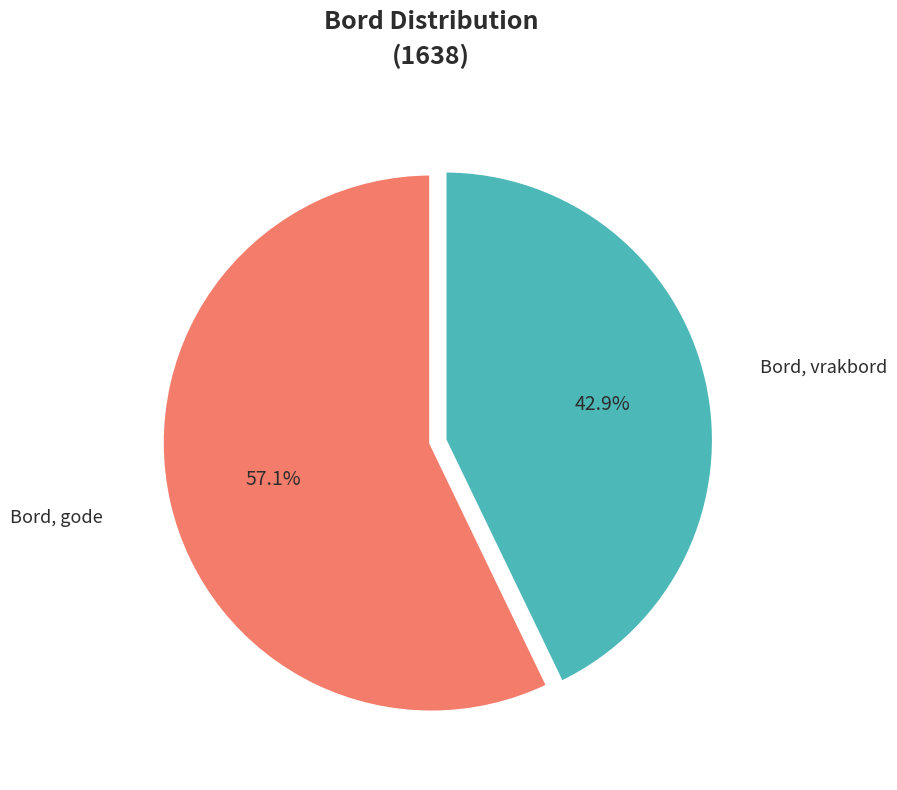

Is there a majority slice in this chart?

Yes